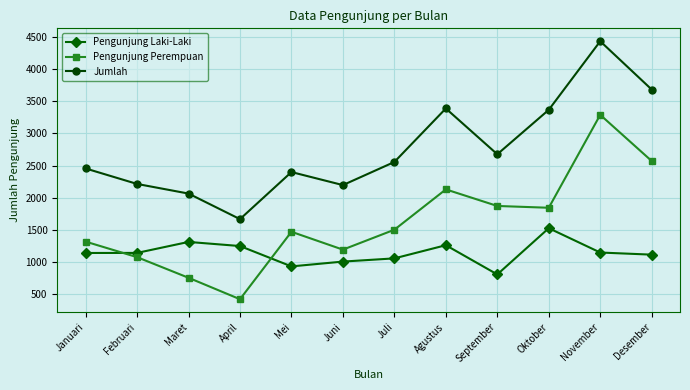

In Jumlah, how many points are higher than both neighbors (excluding endpoints)?

3